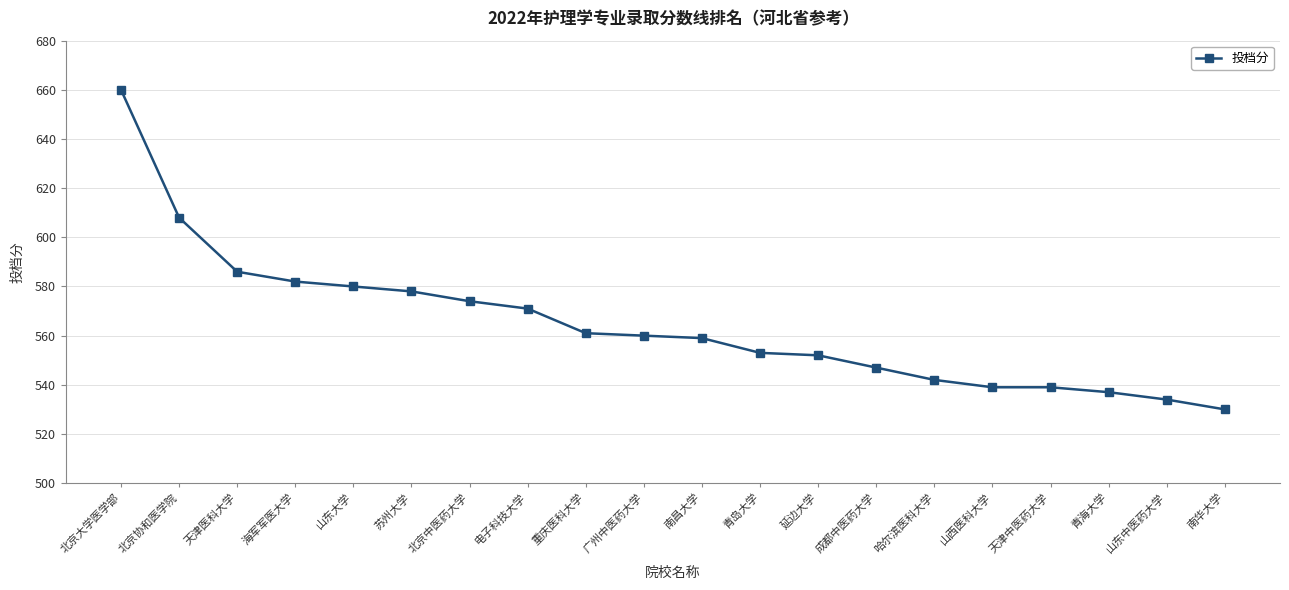

What is the approximate value at 山东大学, to the nearest 50?

600